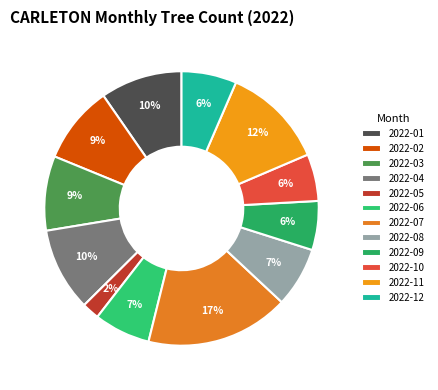

How many segments does this pie chart have?

12